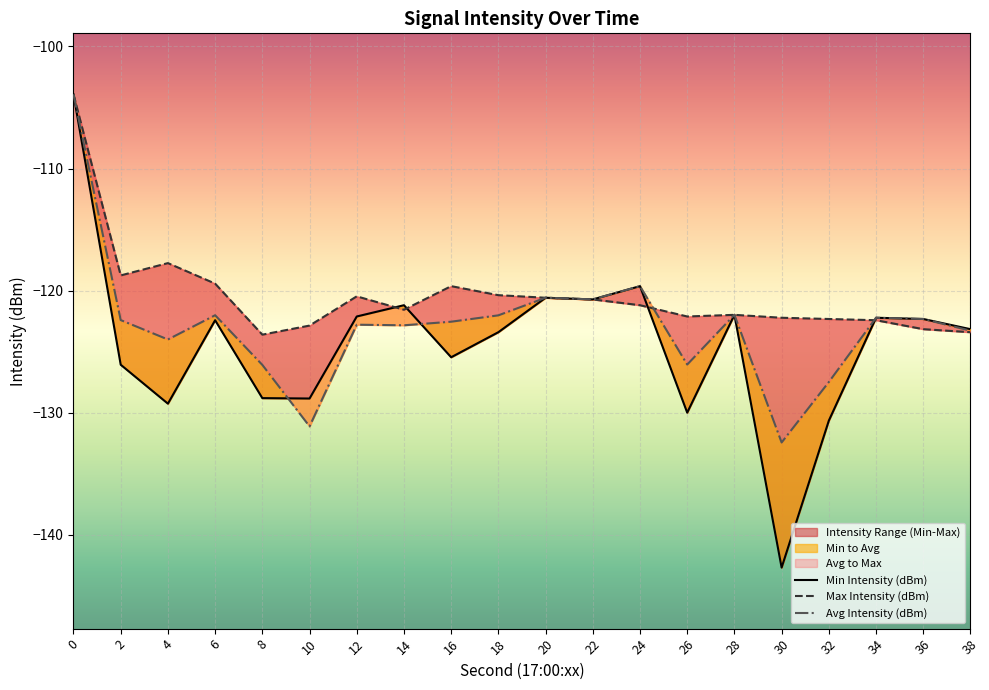

Where is the first local maximum for Max Intensity (dBm)?

4